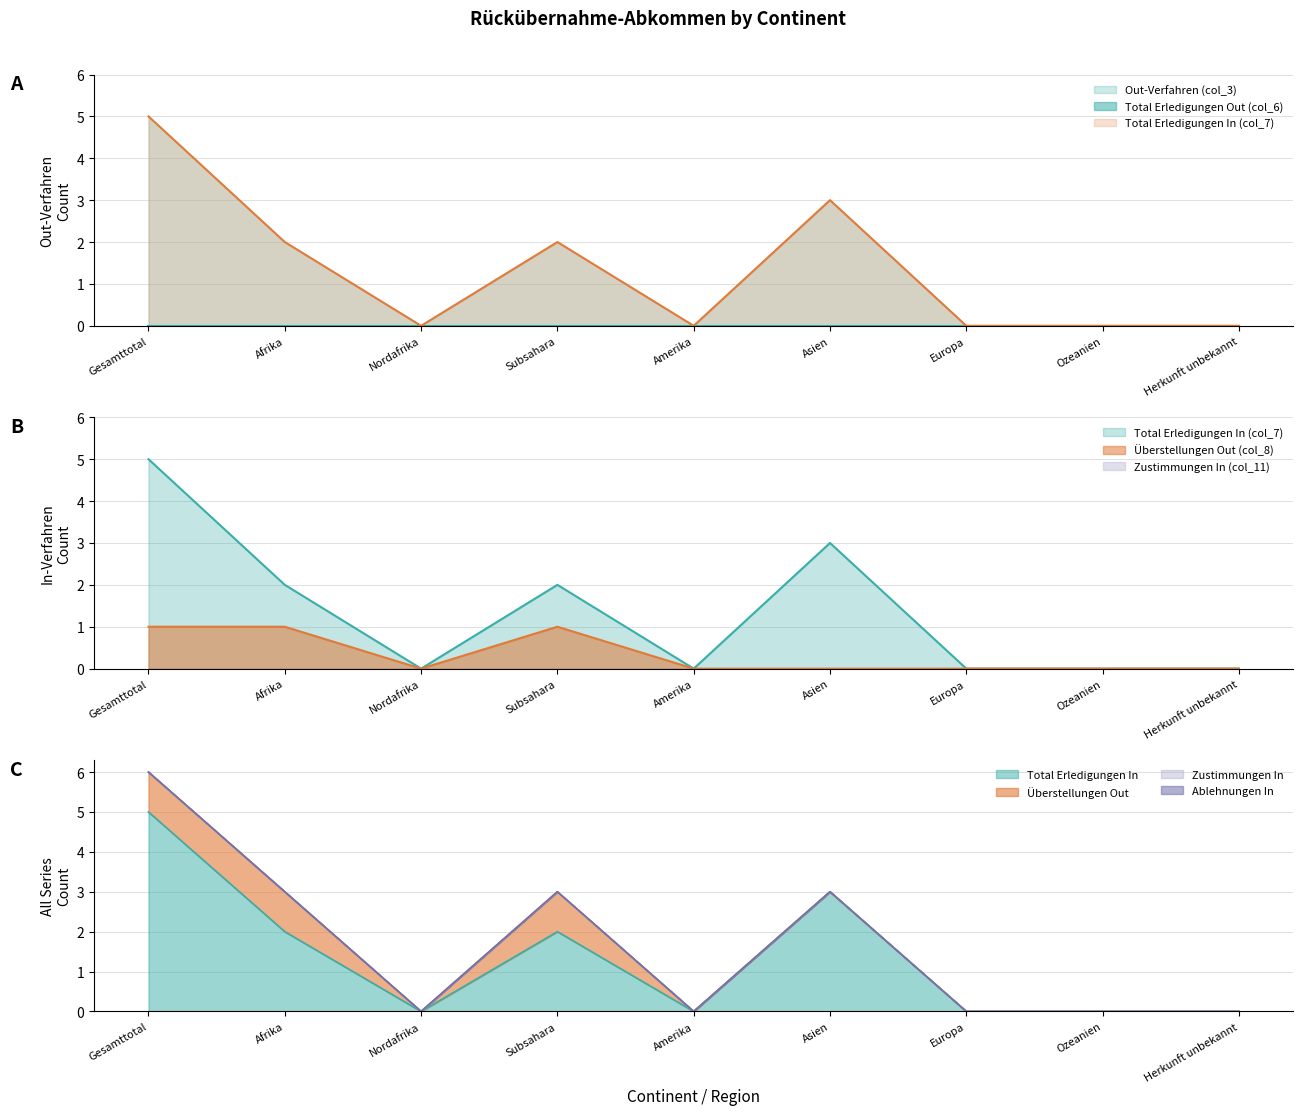

Between Afrika and Herkunft unbekannt, which is larger?

Afrika